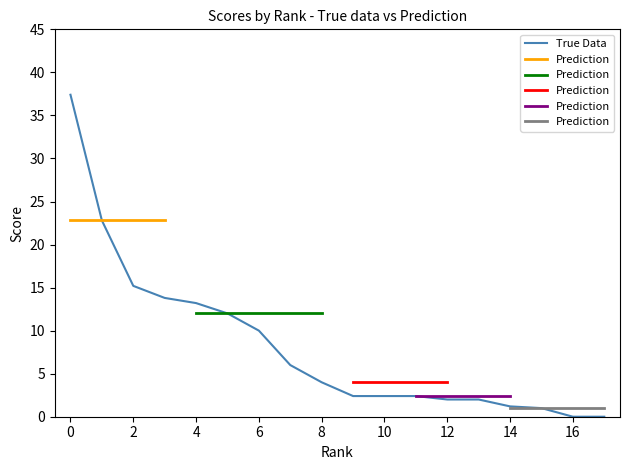

True or false: True Data has a value of 2.0 at 12.

True